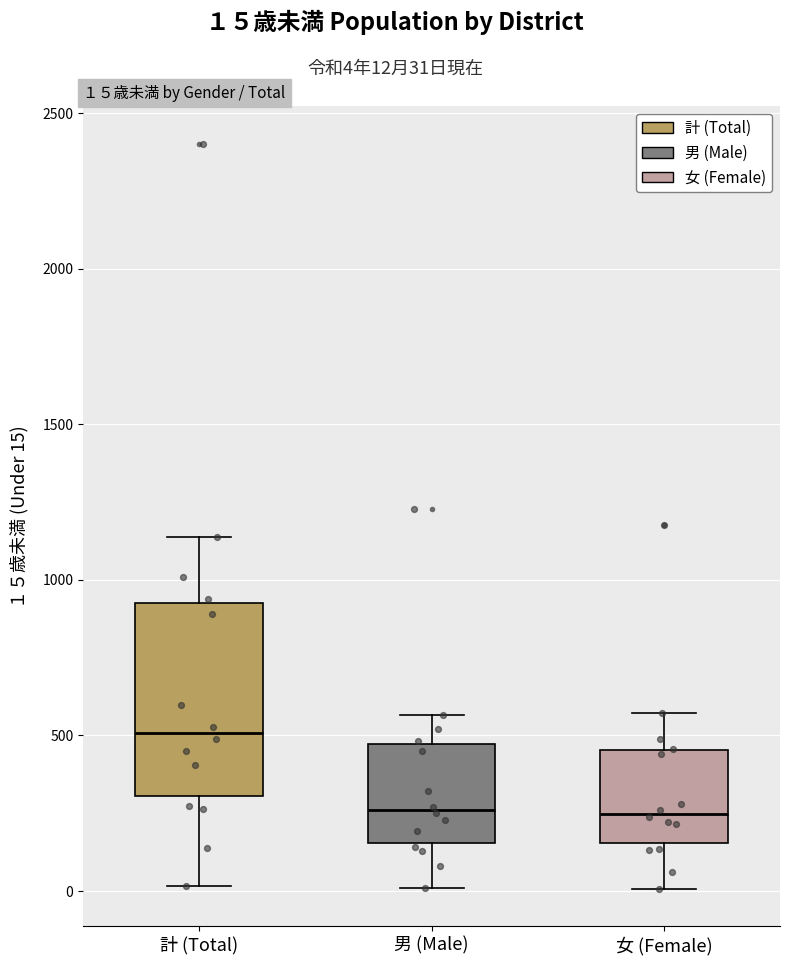

Which box is the tallest, from its lower edge to its upper edge?

計 (Total)